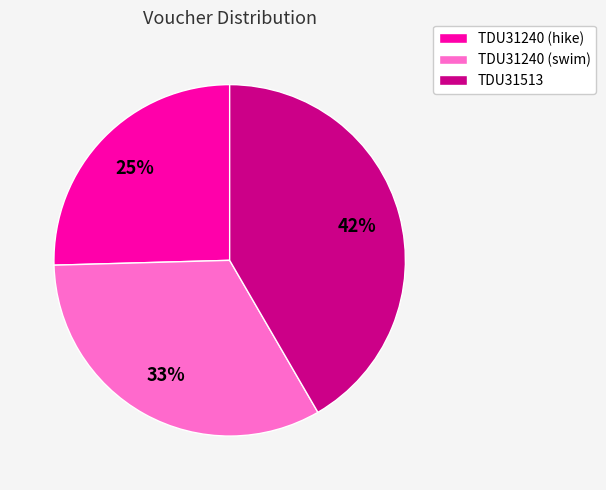

Does TDU31240 (swim) represent more than half of the total?

No